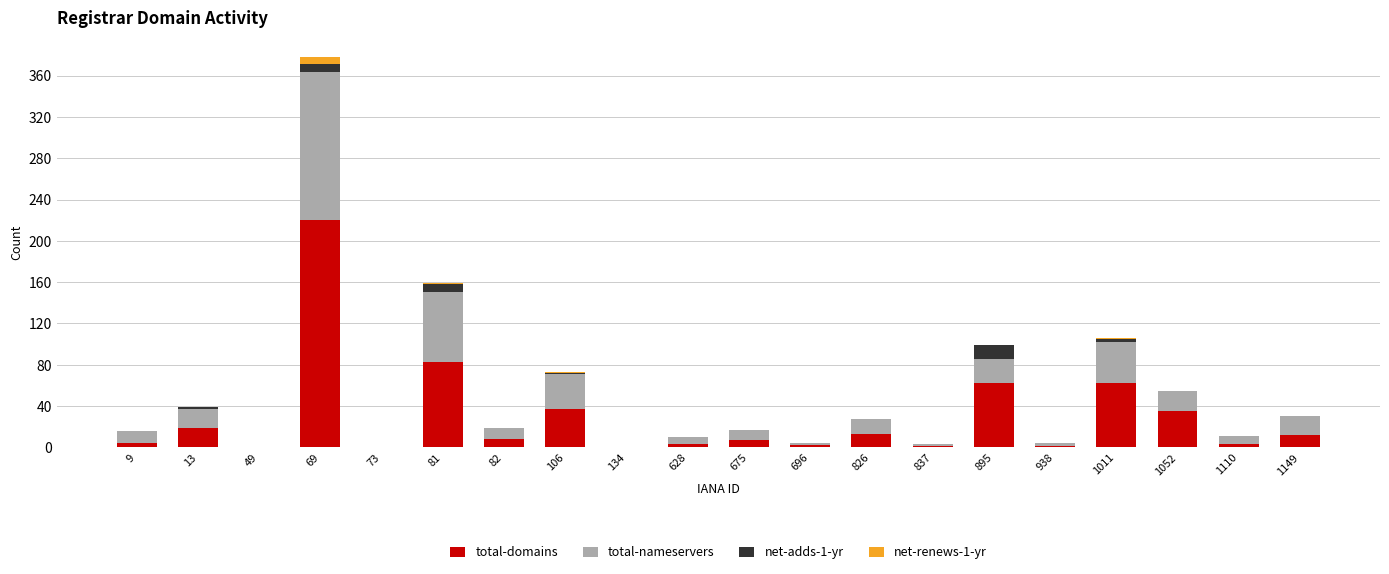

What is the sum of all total-domains values?

572